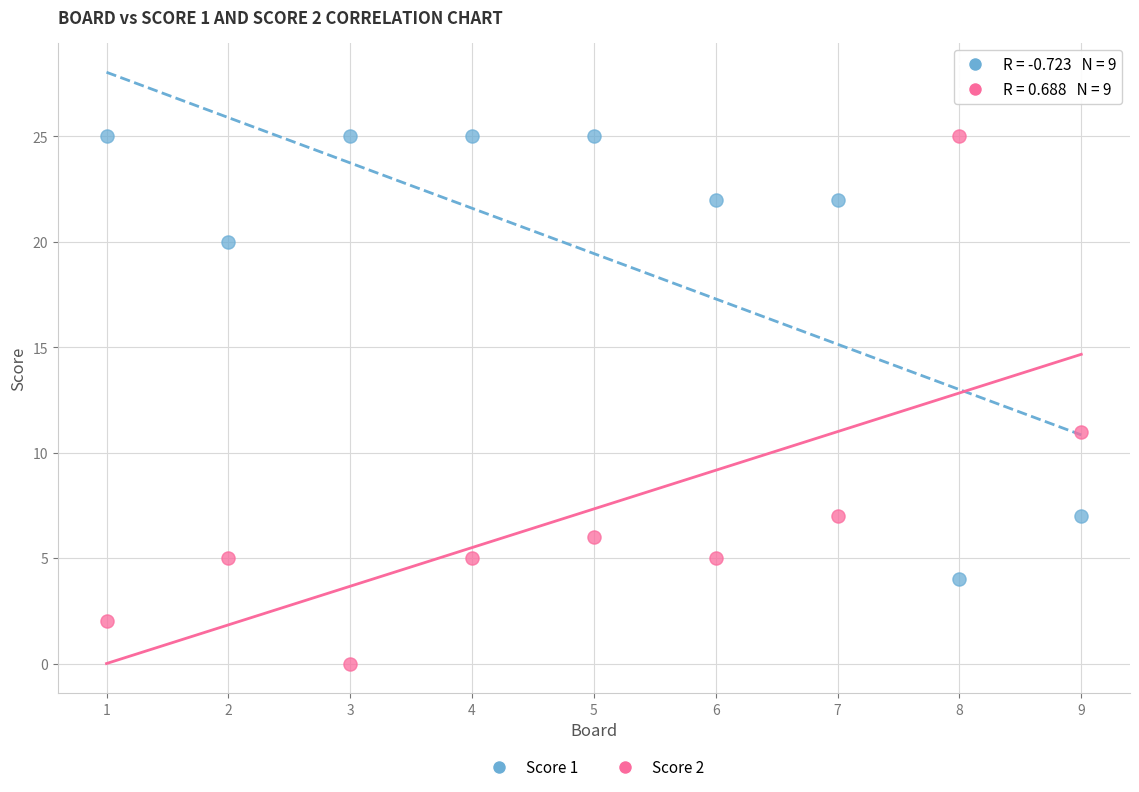

Across all data points, what is the range of X values (max minus min)?

8